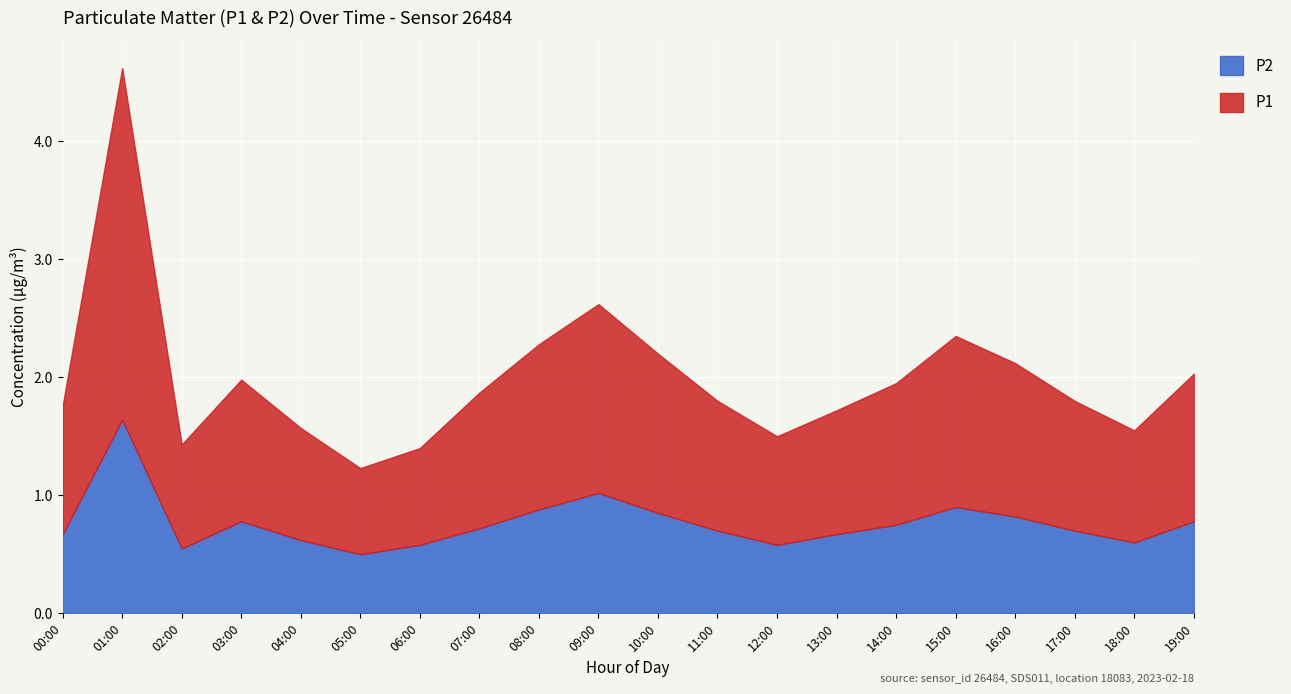

Which series has the largest total across all categories?

P1